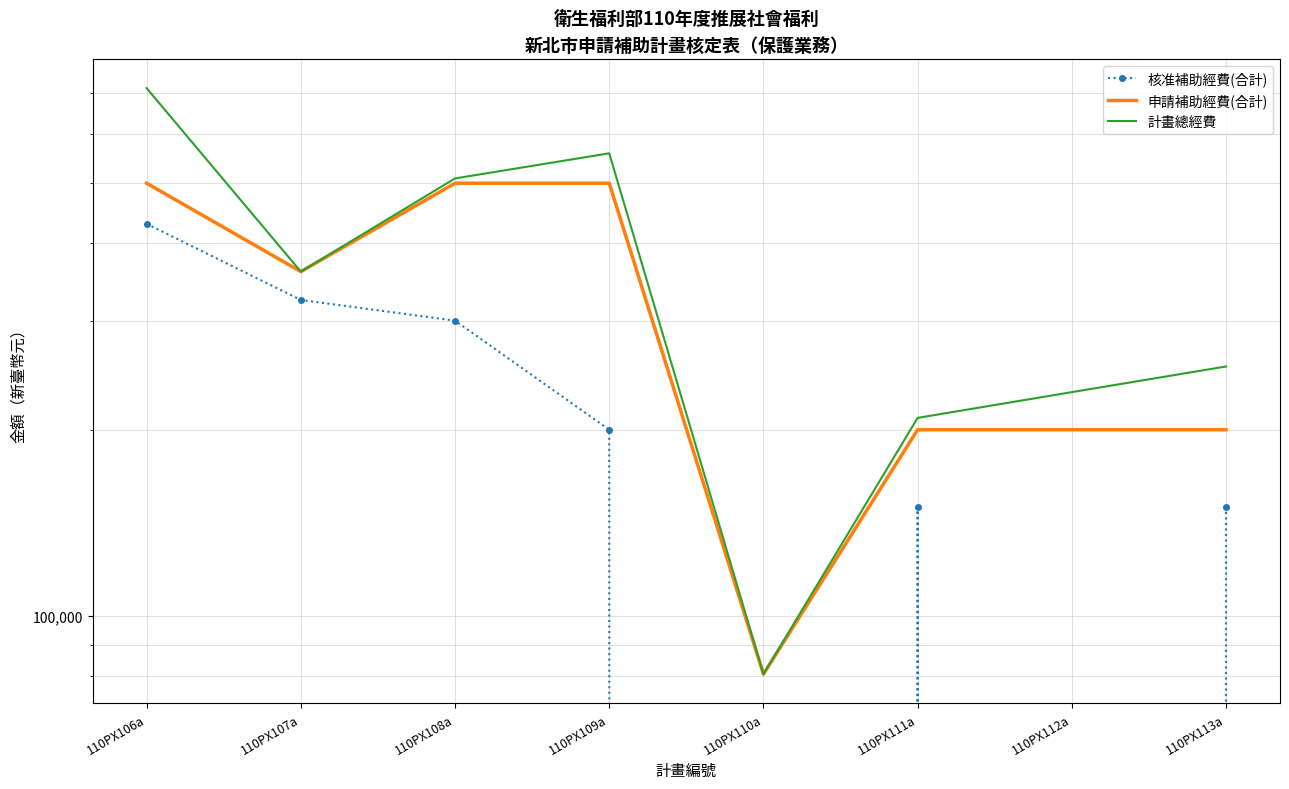

At how many categories does at least one series exceed 26229?

8